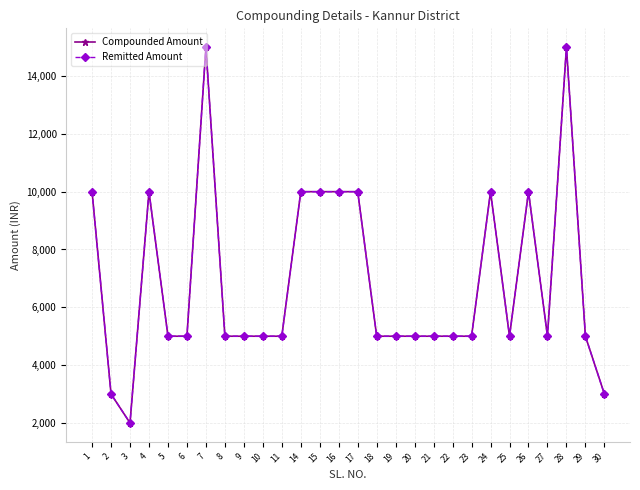

The value of Compounded Amount at 22 is 5000. True or false?

True